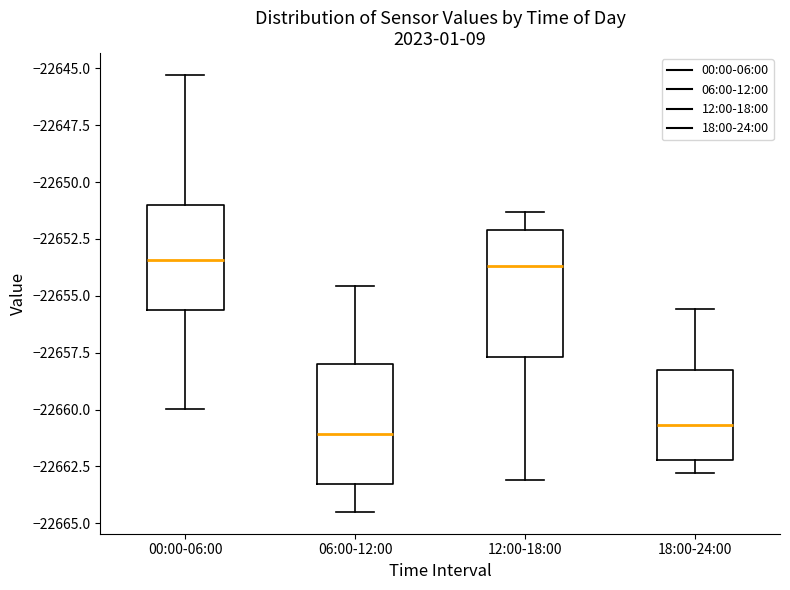

Reading left to right, read every box against the y-axis: the position of its median line, the range the box covers, and the ends of its whiskers. The values are not printed on the chart, so give them approximately, as read against the axis.

00:00-06:00: median -22653.5, box -22655.5 to -22651.0, whiskers -22660.0 to -22645.5
06:00-12:00: median -22661.0, box -22663.5 to -22658.0, whiskers -22664.5 to -22654.5
12:00-18:00: median -22653.5, box -22657.5 to -22652.0, whiskers -22663.0 to -22651.5
18:00-24:00: median -22660.5, box -22662.0 to -22658.5, whiskers -22663.0 to -22655.5